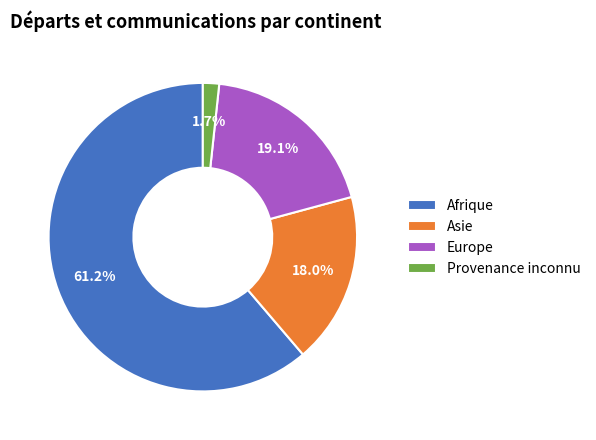

Is it true that Europe is 19% of the pie?

True